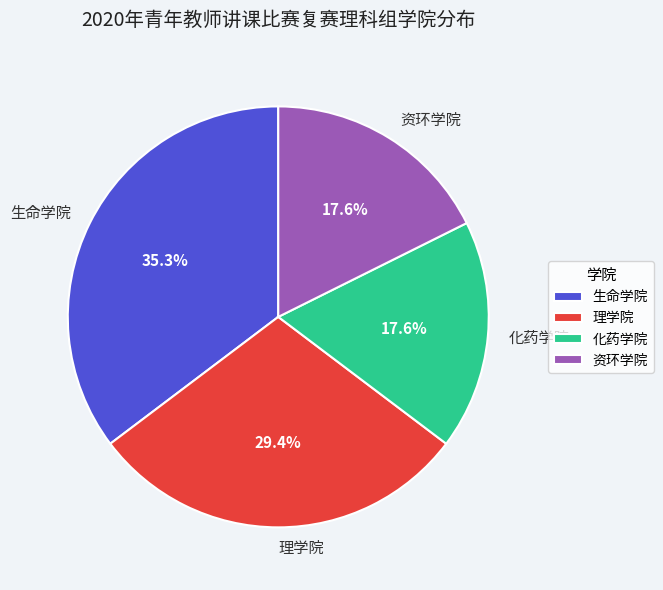

How much of the chart is everything except 资环学院?

82.4%